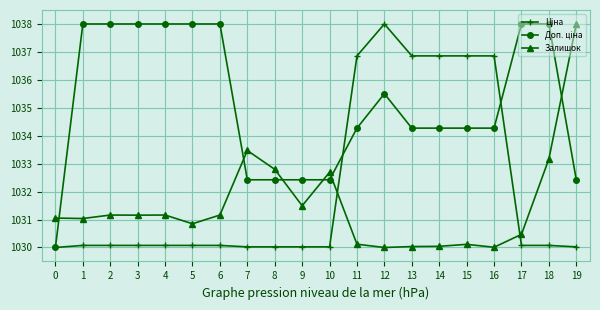

The value of Залишок at 12 is 1840.7. True or false?

False